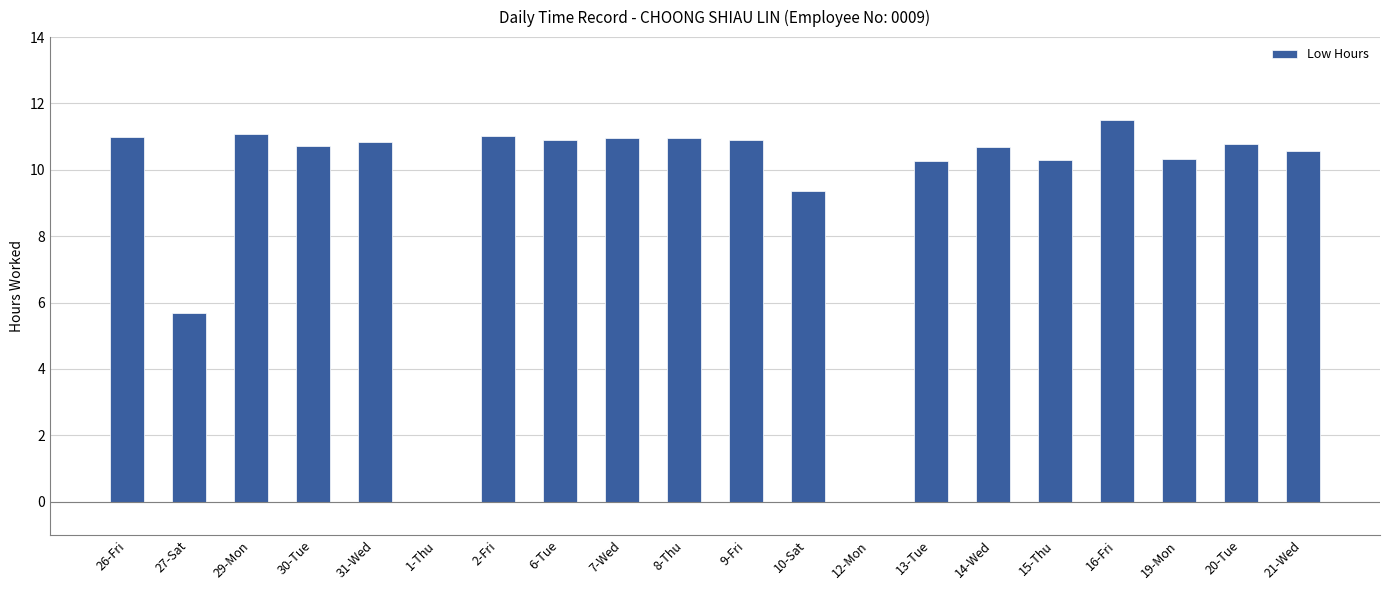

Between 13-Tue and 29-Mon, which is larger?

29-Mon